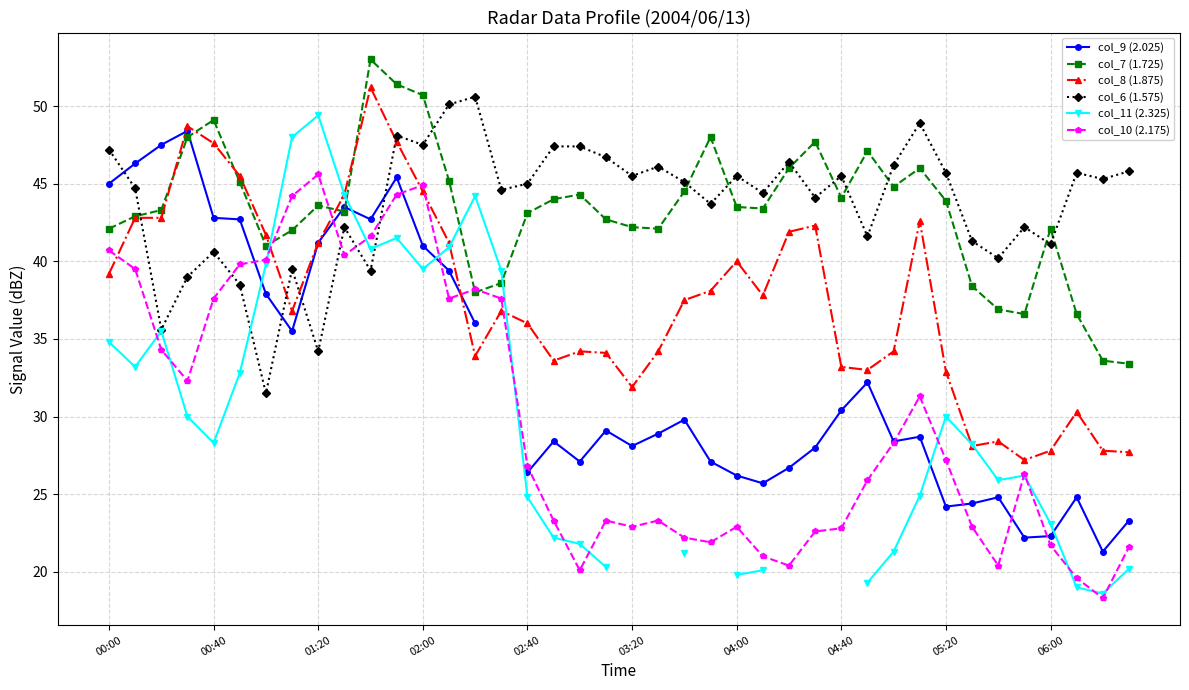

What is the minimum value for col_8 (1.875)?

27.2